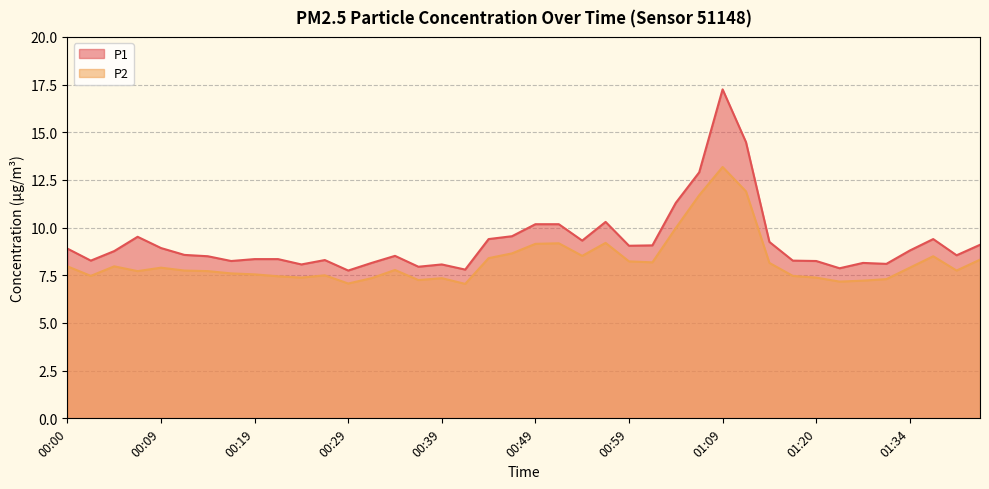

The P2 series shows 2.7 at 00:36. True or false?

False